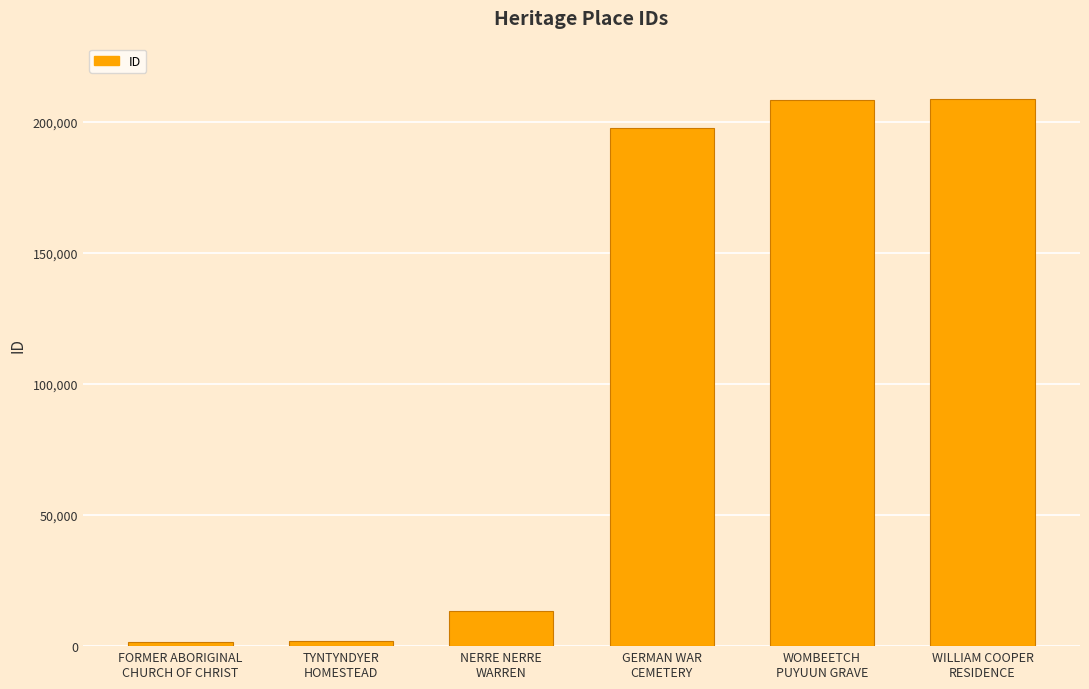

What is the ratio of the value at NERRE NERRE
WARREN to the value at GERMAN WAR
CEMETERY?

0.1